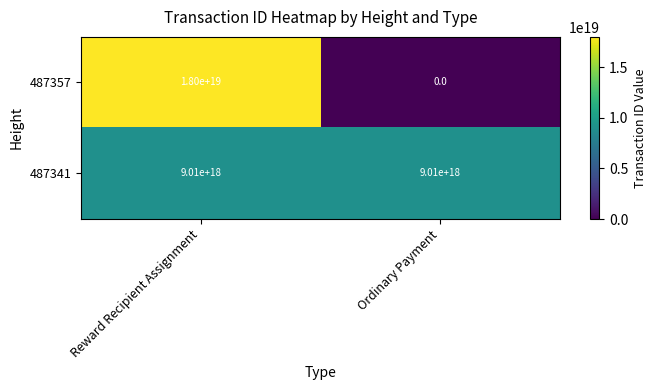

True or false: 487341 has a value of 13713866812579018752 at Reward Recipient Assignment.

False